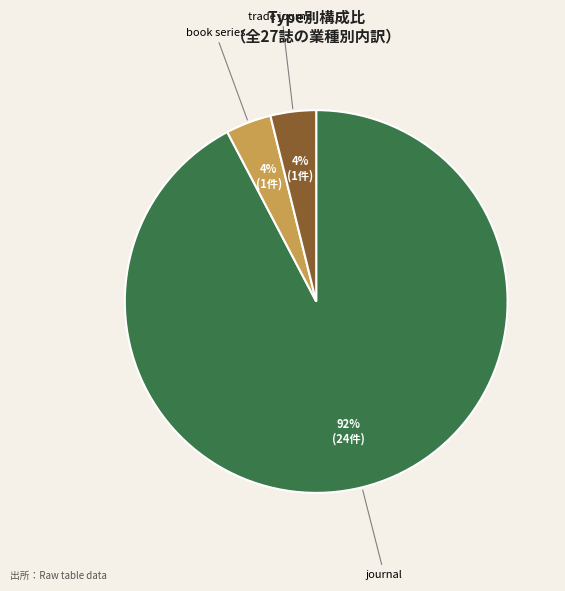

What is the ratio of the value at book series to the value at trade journal?

1.0